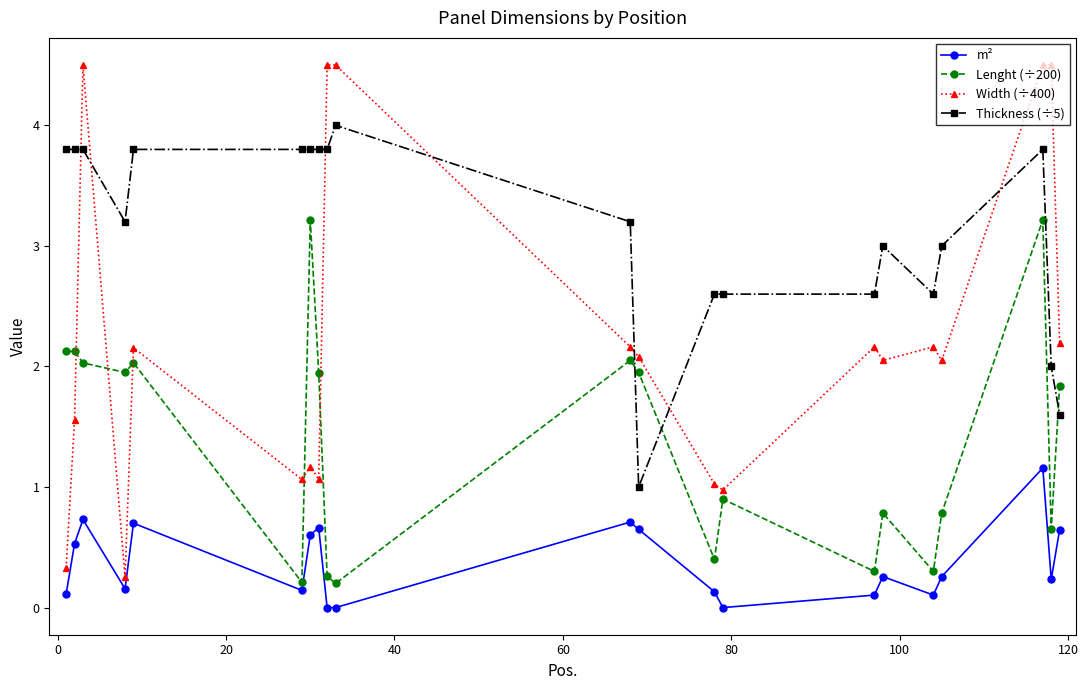

Which series has the largest total across all categories?

Thickness (÷5)